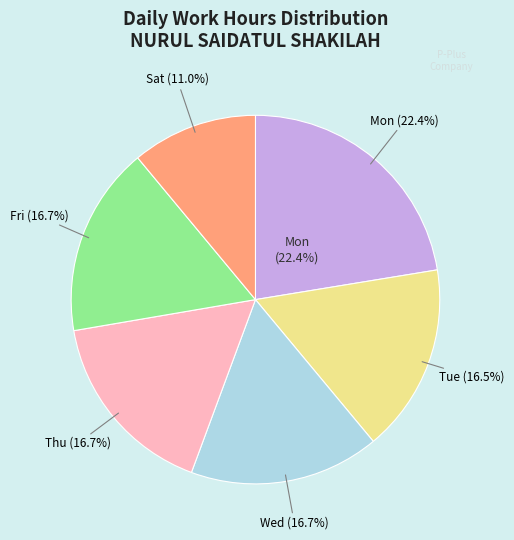

What is the change in value from 7 Tue to 8 Wed?

+0.2